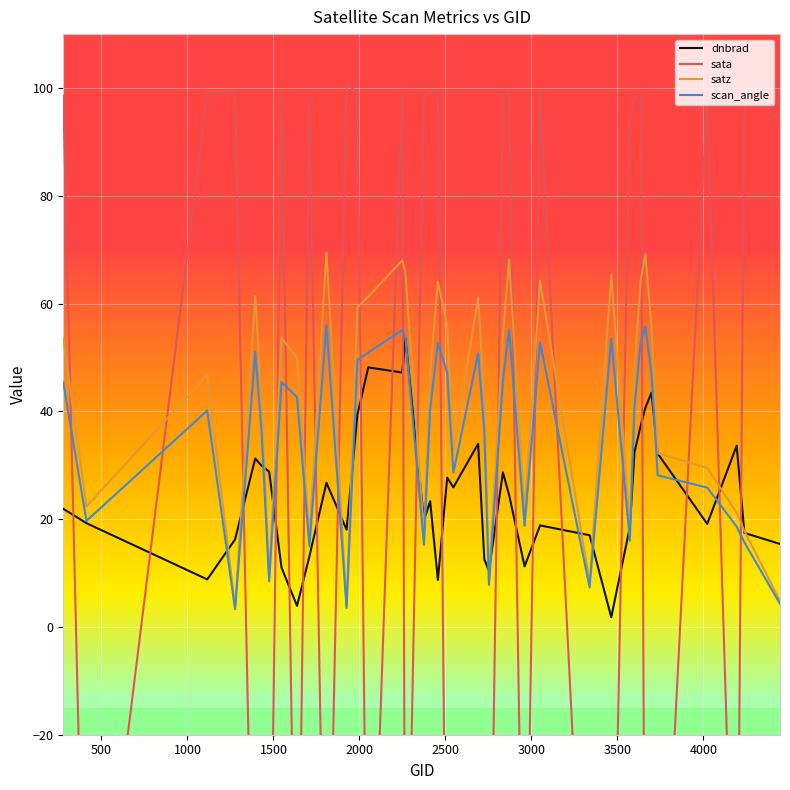

What is the sum of all satz values?

1658.5